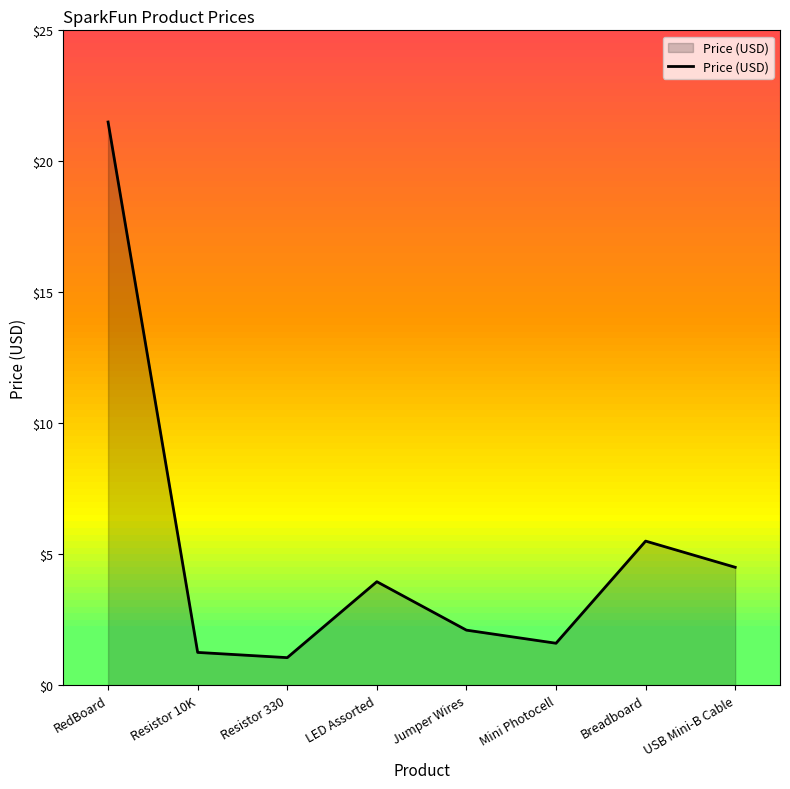

Does the chart display data point markers on the line(s)?

No